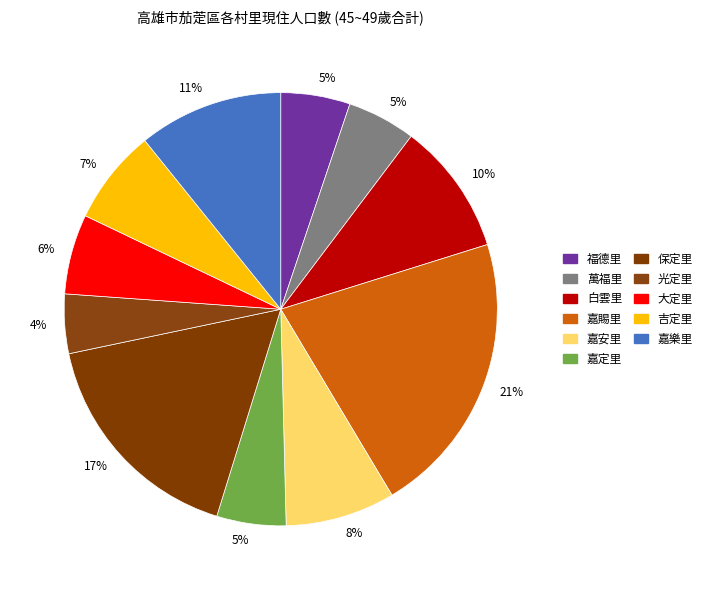

True or false: 嘉安里 accounts for 8% of the total.

True